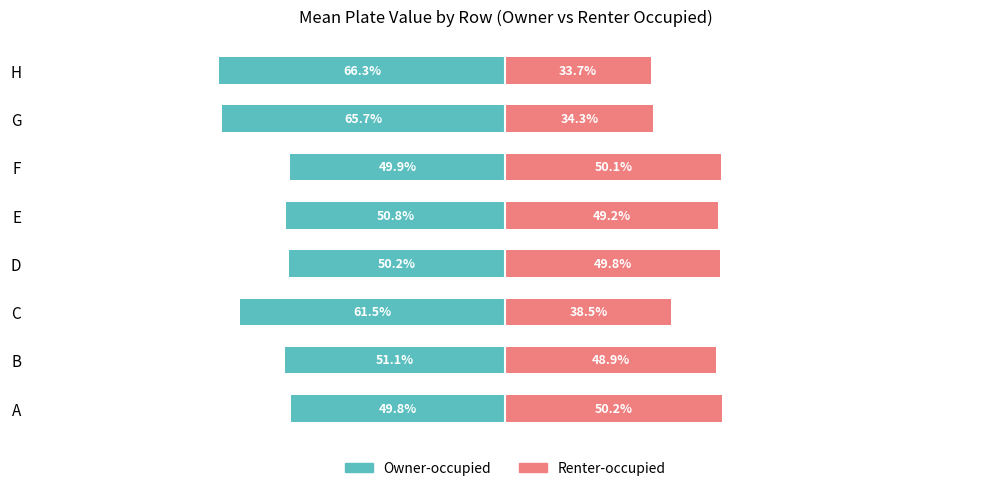

List the labels in order of Renter-occupied value, largest first.

A, F, D, E, B, C, G, H